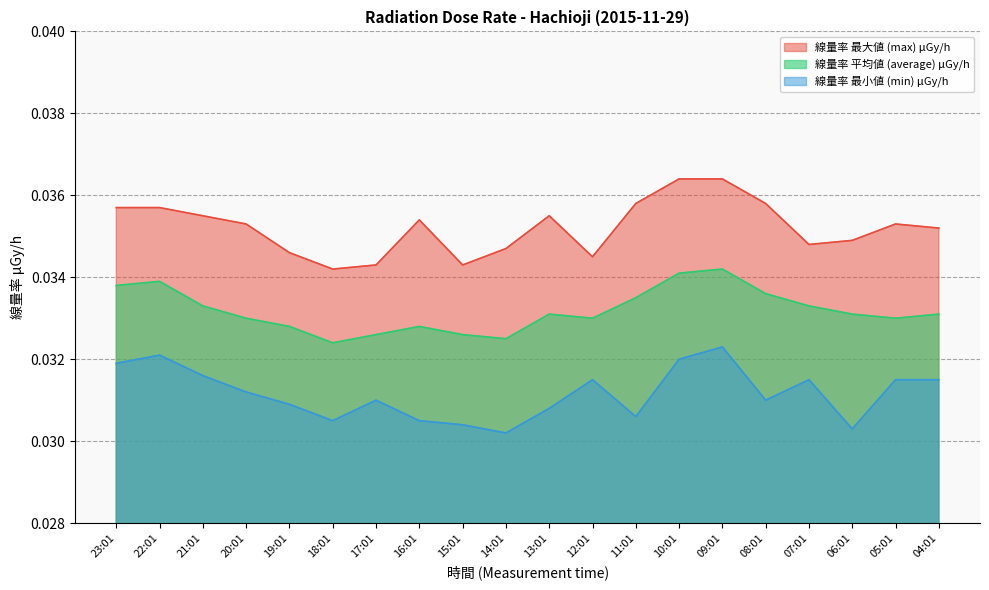

The 線量率 平均値 (average) μGy/h series shows 0.1 at 19:01. True or false?

False